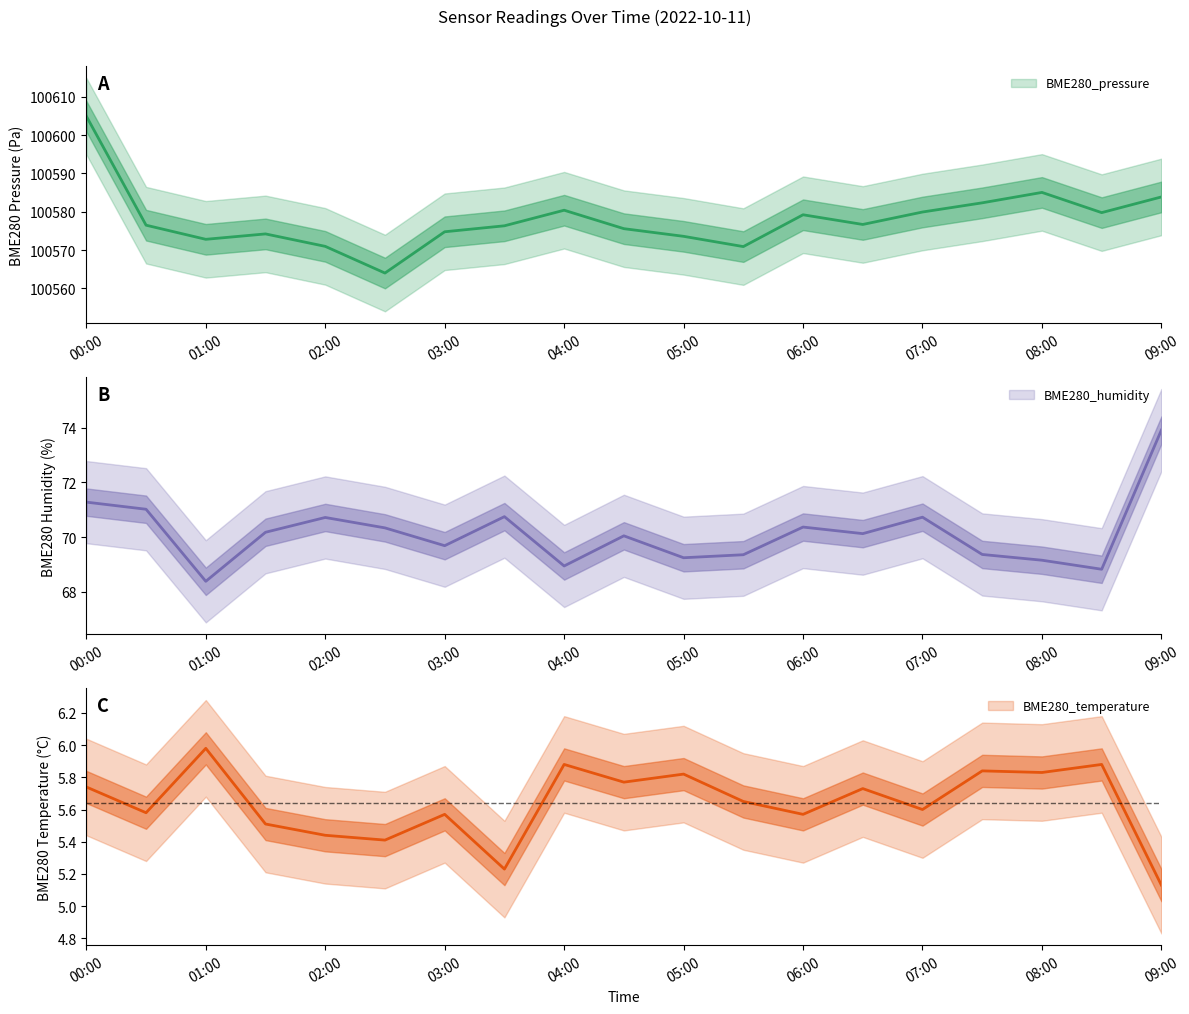

True or false: BME280_pressure and BME280_humidity cross at least once.

False